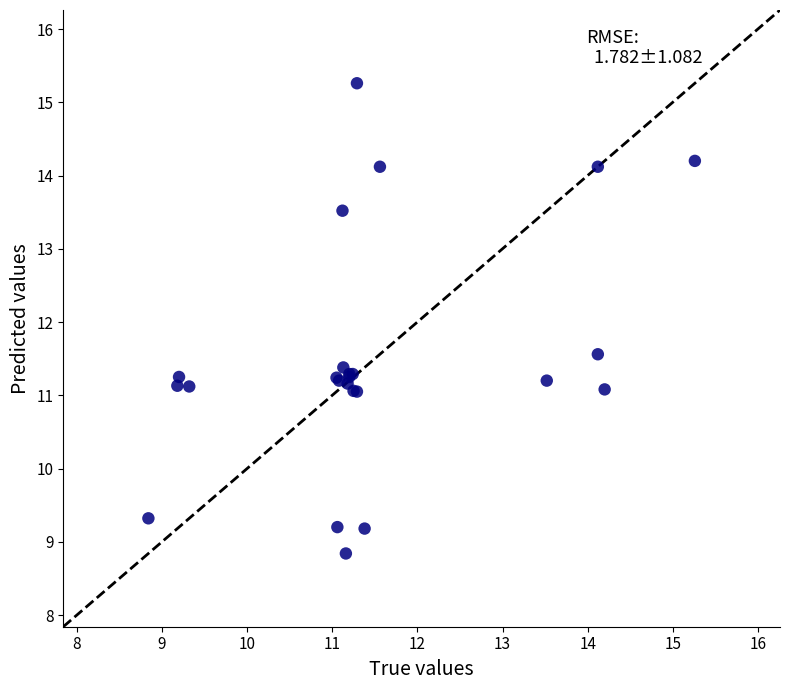

What Y value in the scatter plot is closest to 12?

11.6